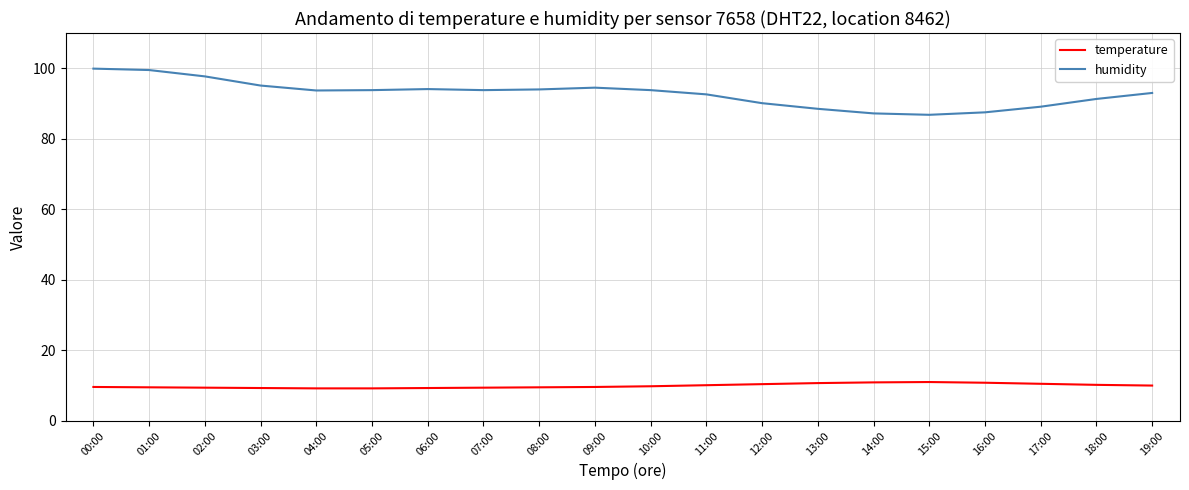

What is the spread (max minus min) of values at 04:00?

84.5